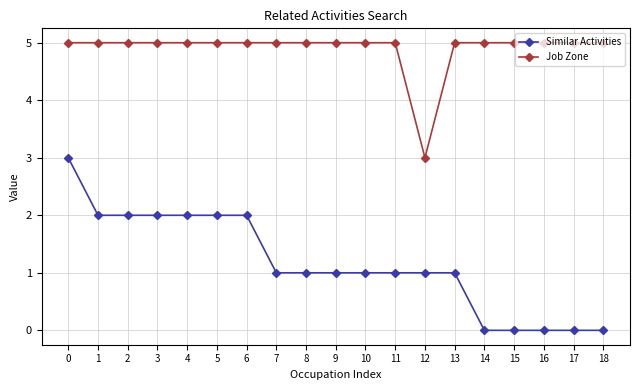

Is it true that Job Zone equals 5 at 13?

True